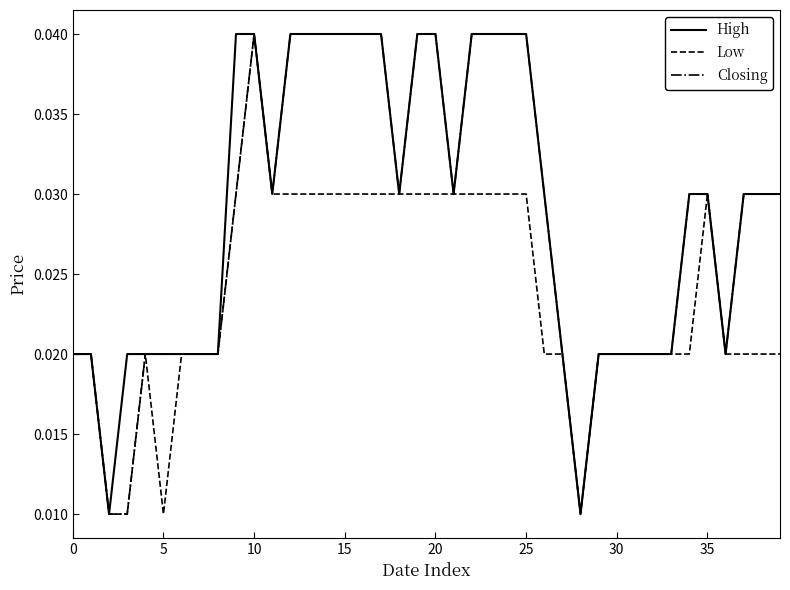

How many series are shown in this chart?

3